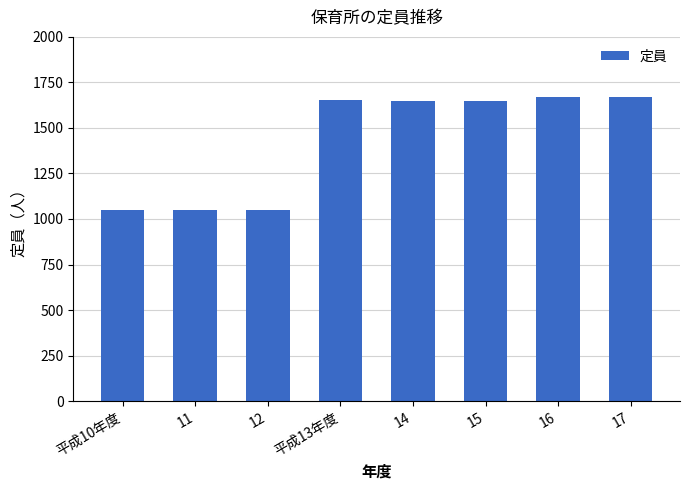

What is the sum of all values?

11445